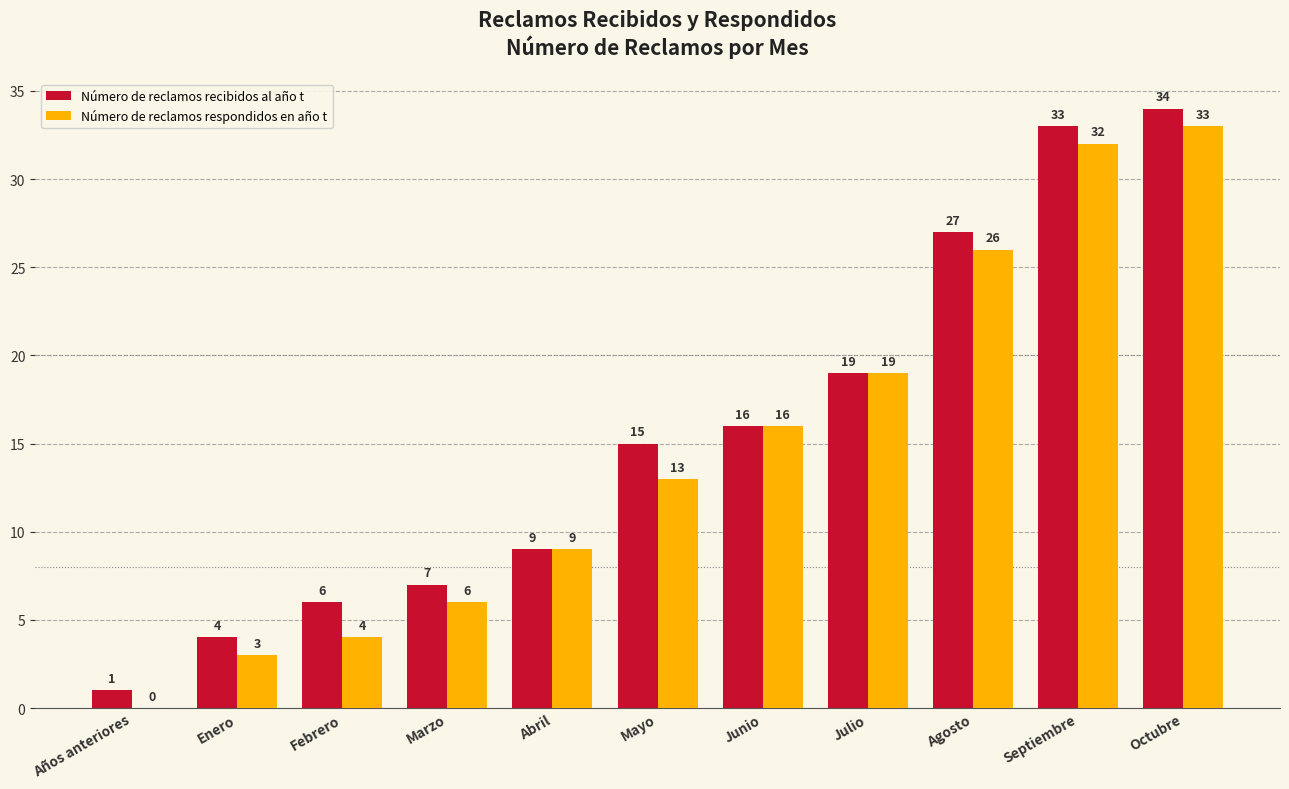

Which series has the largest total across all categories?

Número de reclamos recibidos al año t